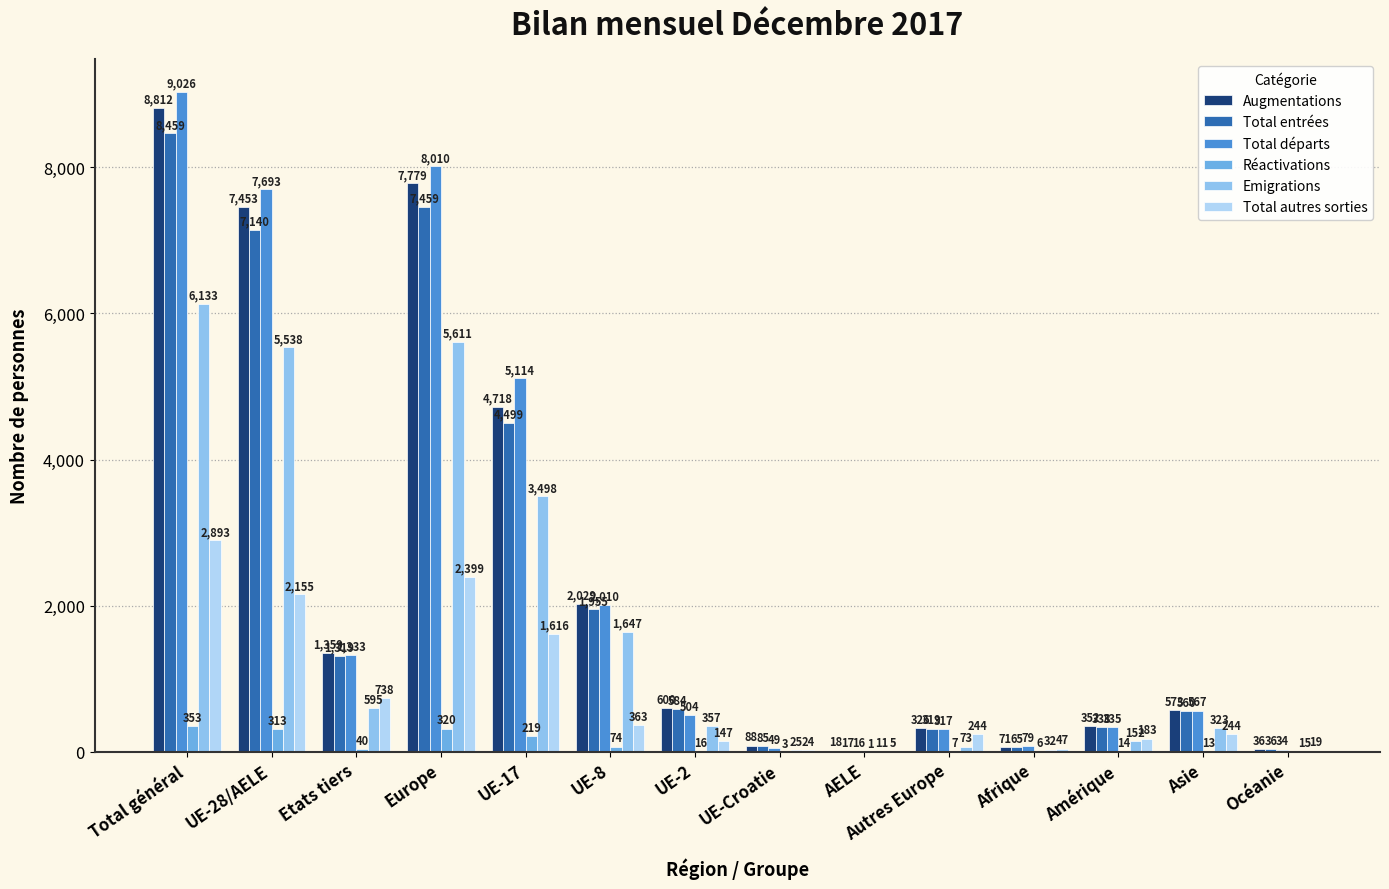

At which label does Emigrations first exceed 357?

Total général